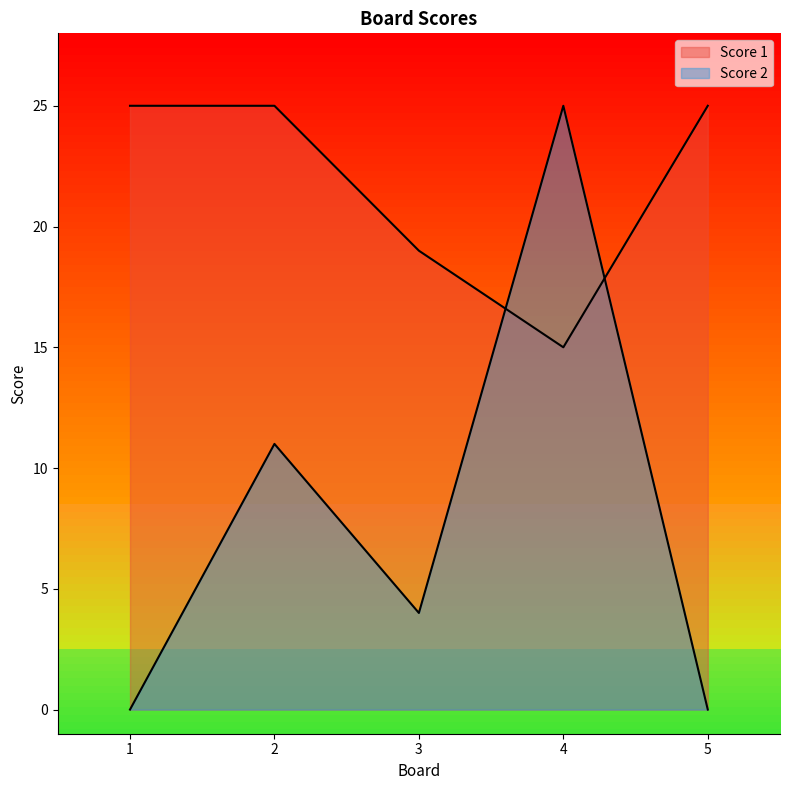

Reading left to right, transcribe all the data shown in this chart.

Score 1: 25	25	19	15	25
Score 2: 0	11	4	25	0